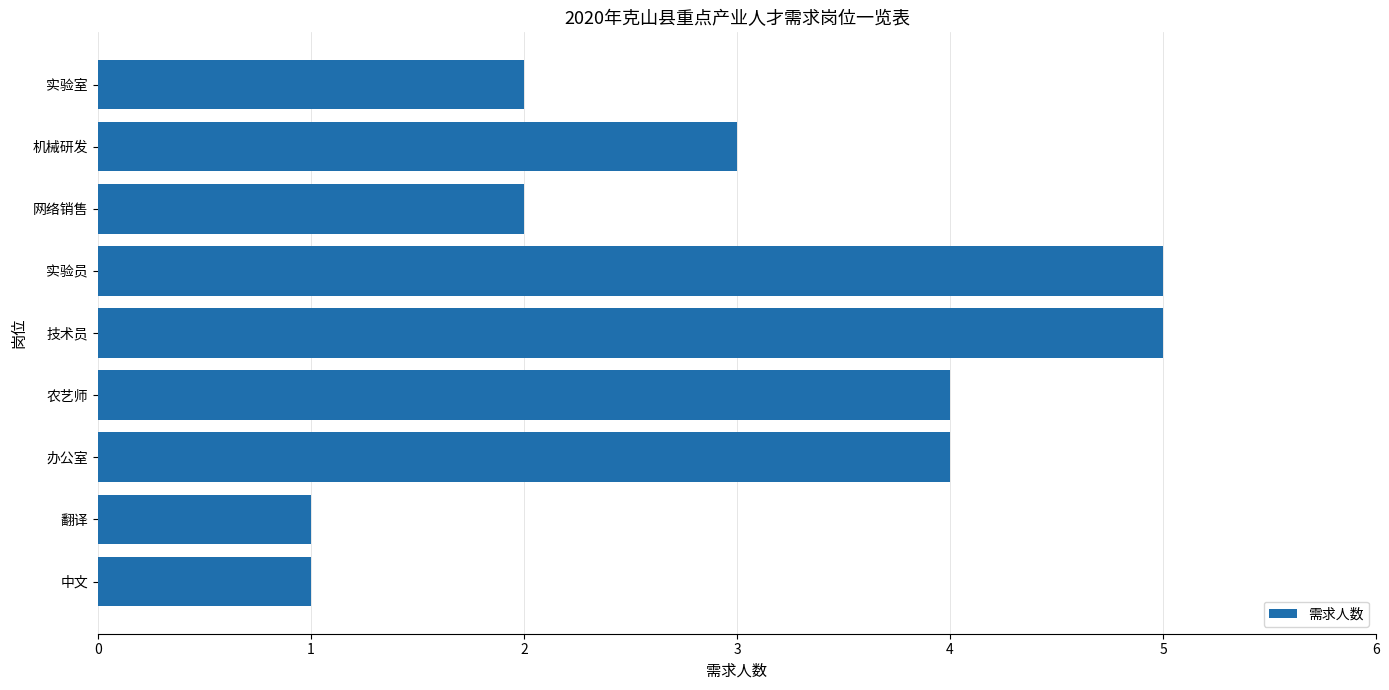

What is the average value?

3